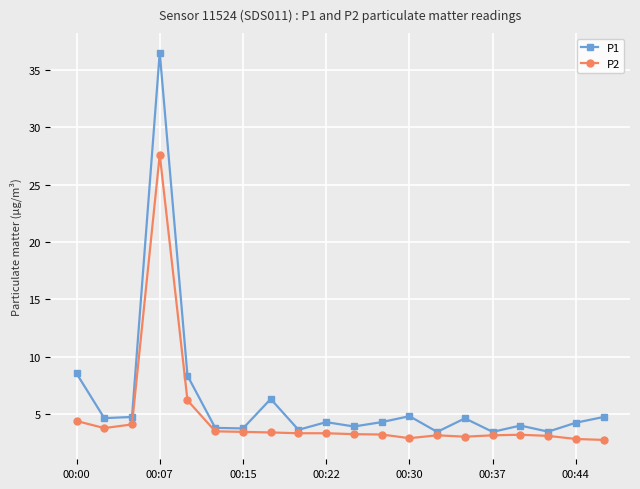

Does the chart display data point markers on the line(s)?

Yes